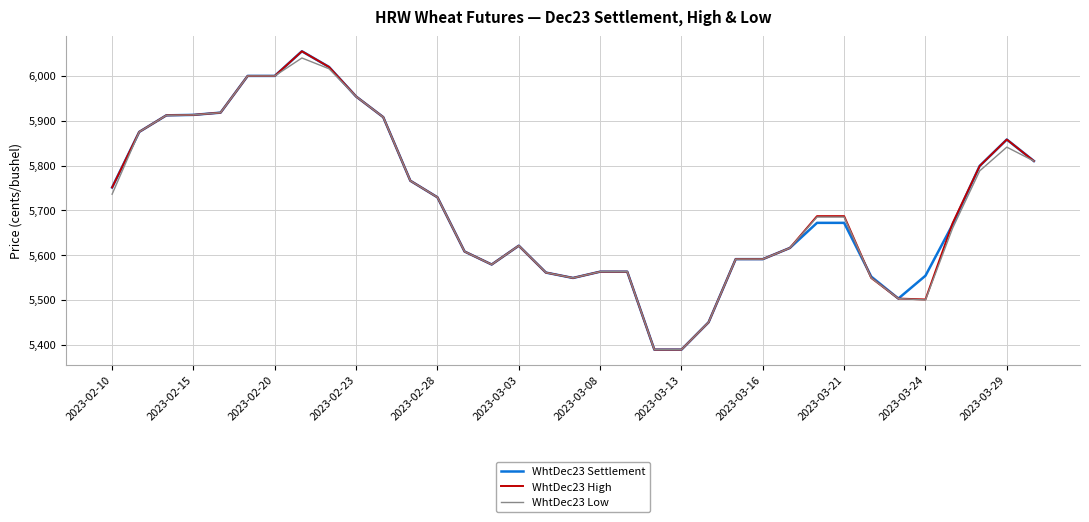

What is the highest value of the WhtDec23 Low series?

6040